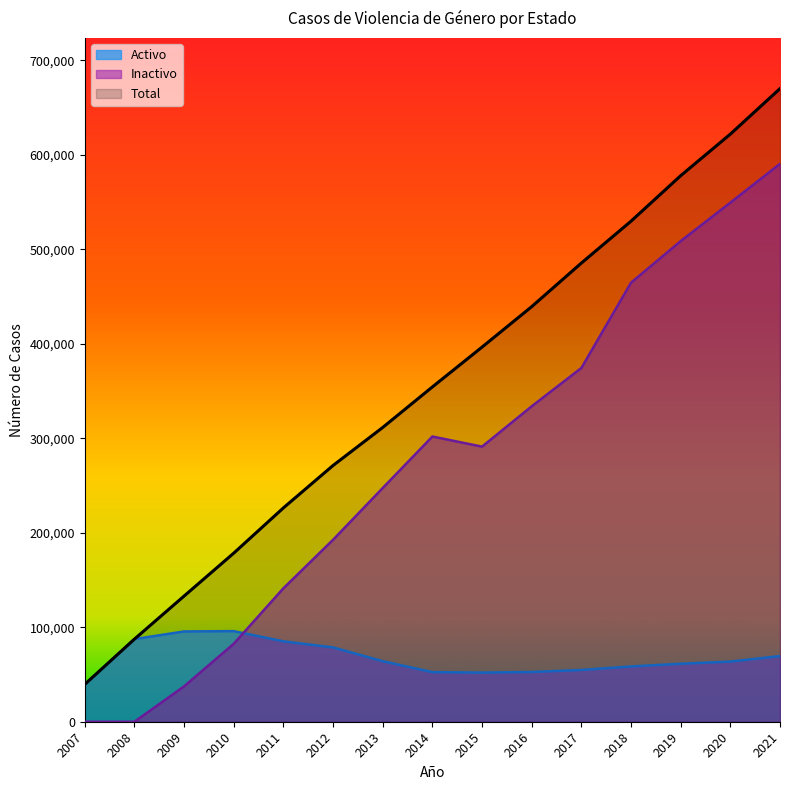

What is the maximum value shown in the chart?

670061